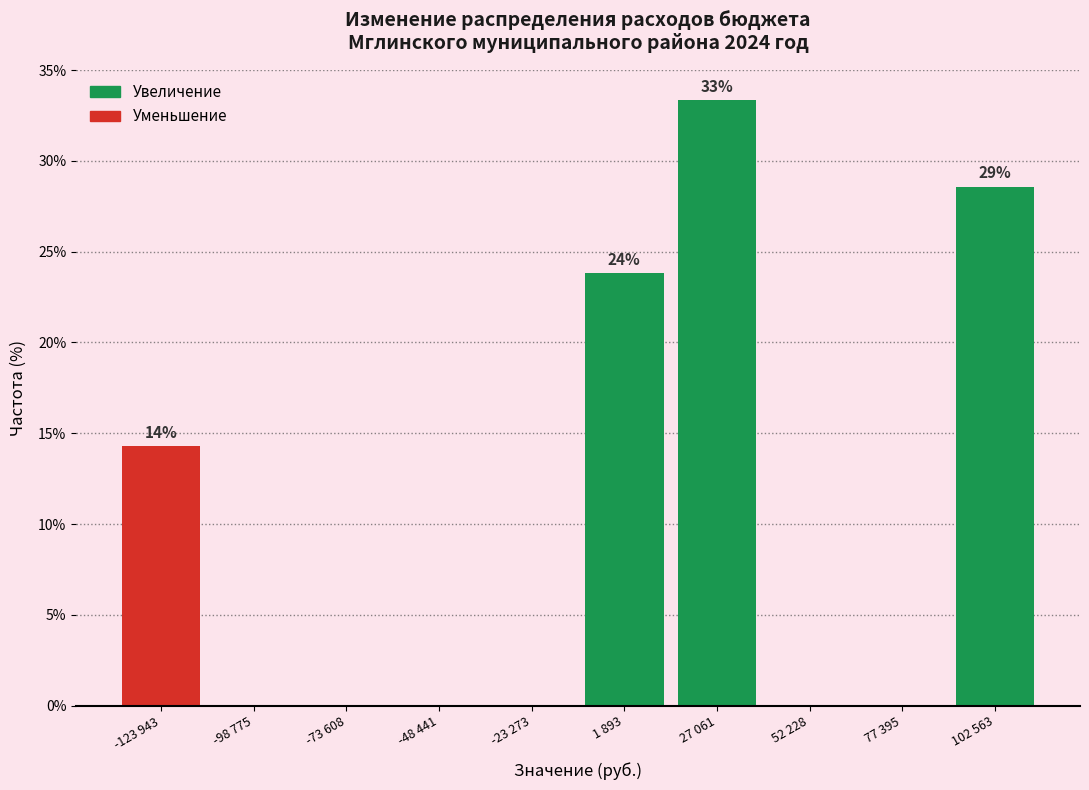

Reading left to right, list all the values displayed in this chart.

-123 943=14.3	-98 775=0.0	-73 608=0.0	-48 441=0.0	-23 273=0.0	1 893=23.8	27 061=33.3	52 228=0.0	77 395=0.0	102 563=28.6